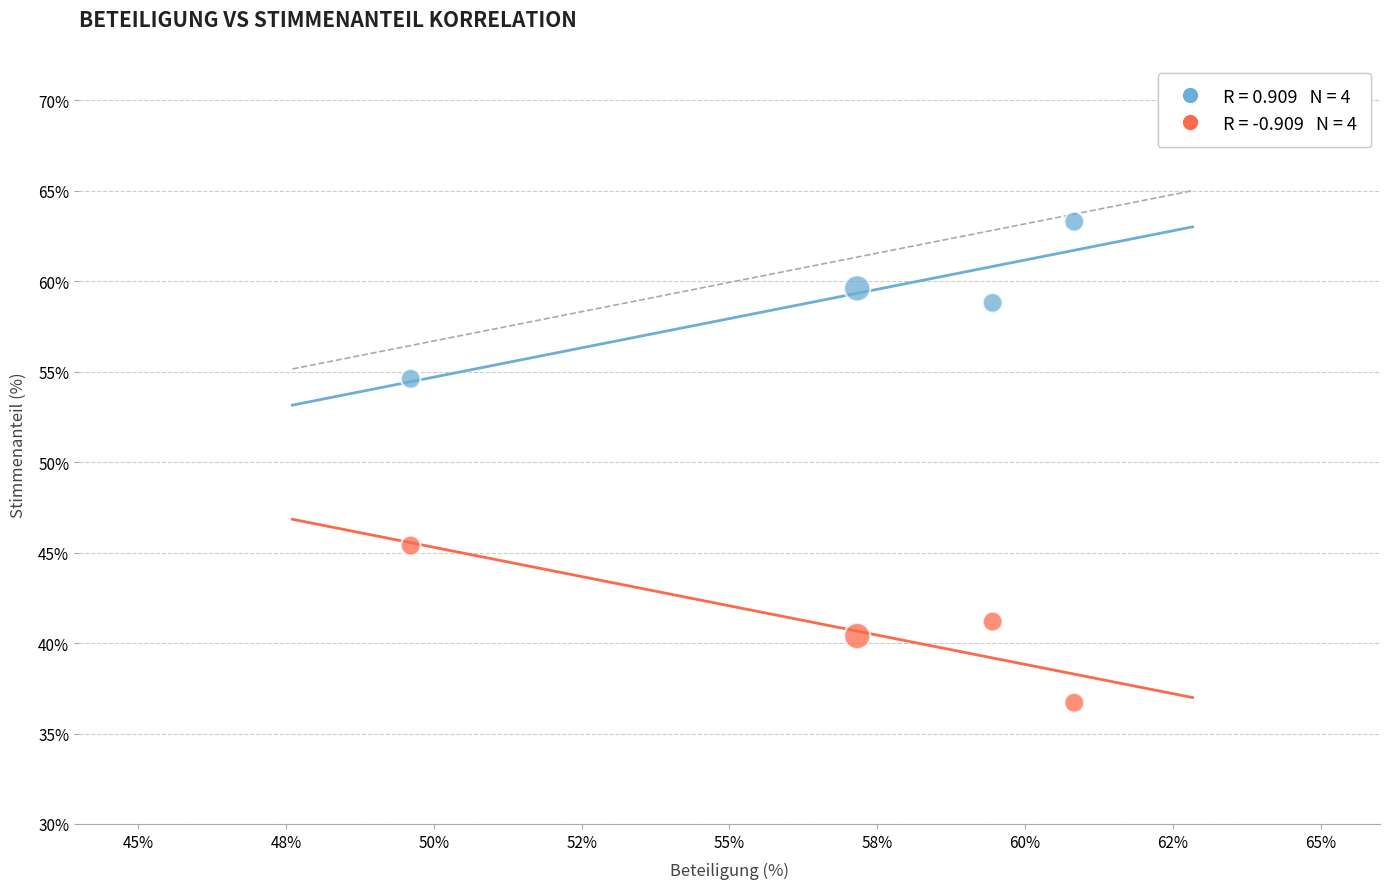

Across all data points, what is the range of Y values (max minus min)?

26.6